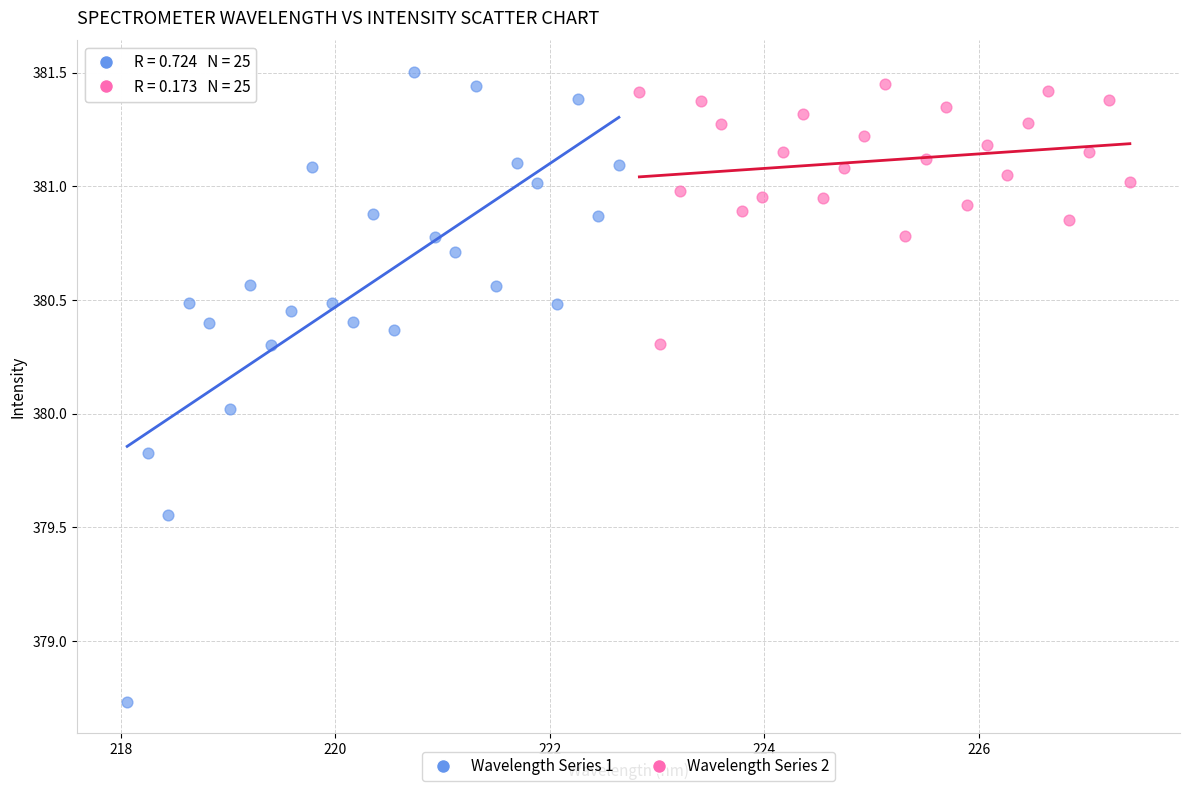

Which series has the largest Y range (max minus min)?

Wavelength Series 1